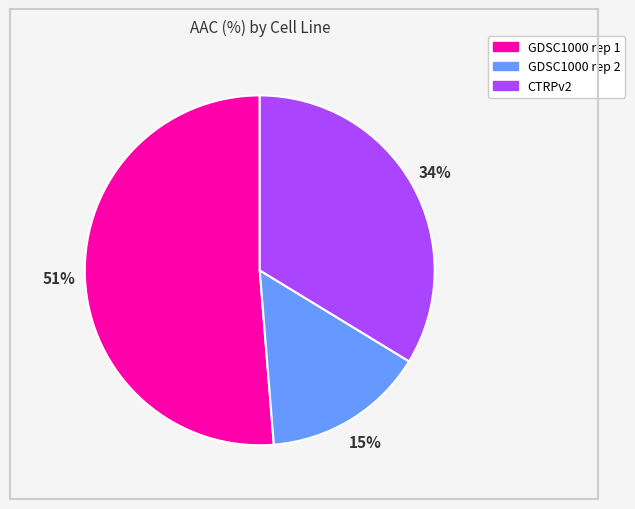

What is the majority slice?

GDSC1000 rep 1